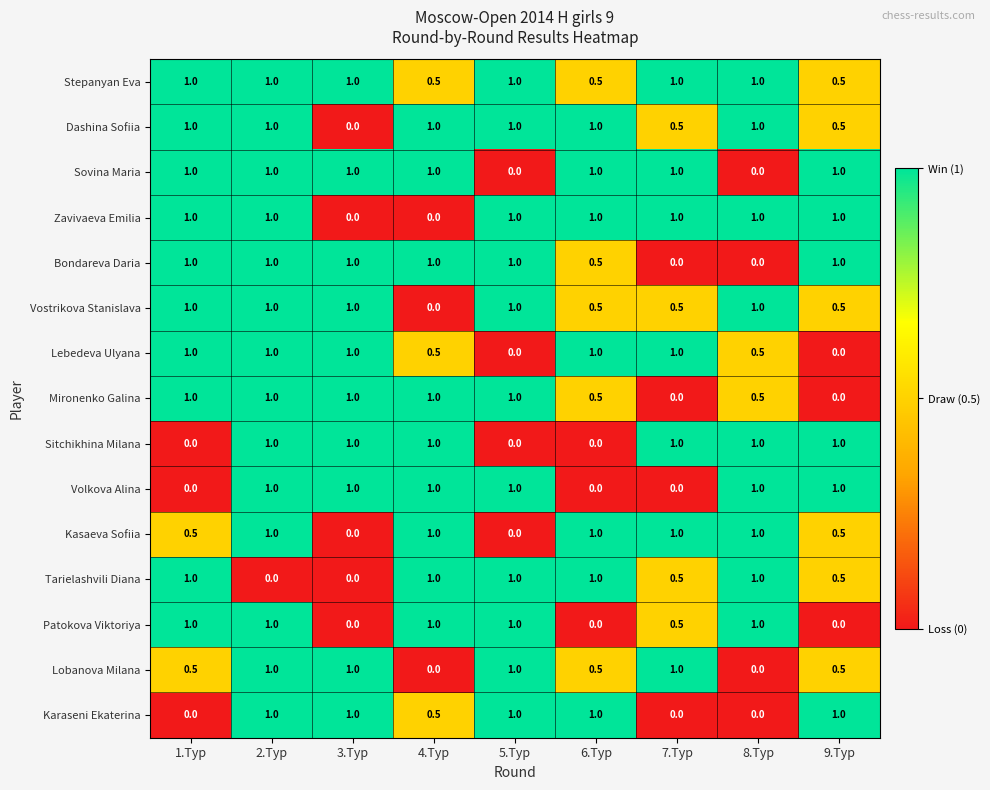

What is the spread (max minus min) of values at 4.Тур?

1.0